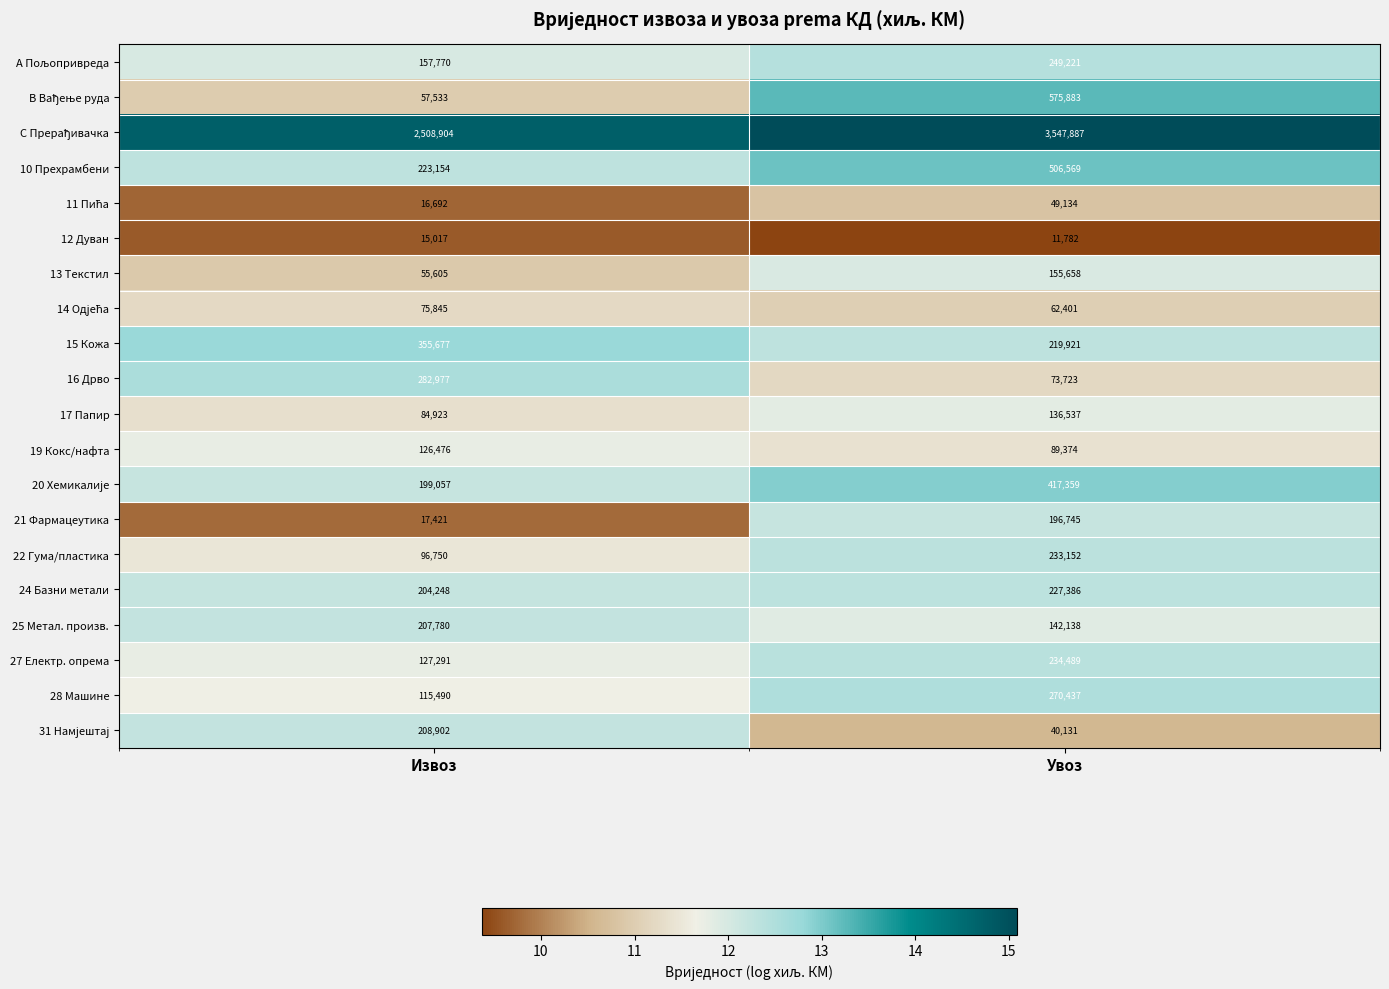

What is the spread (max minus min) of values at Извоз?

2493887